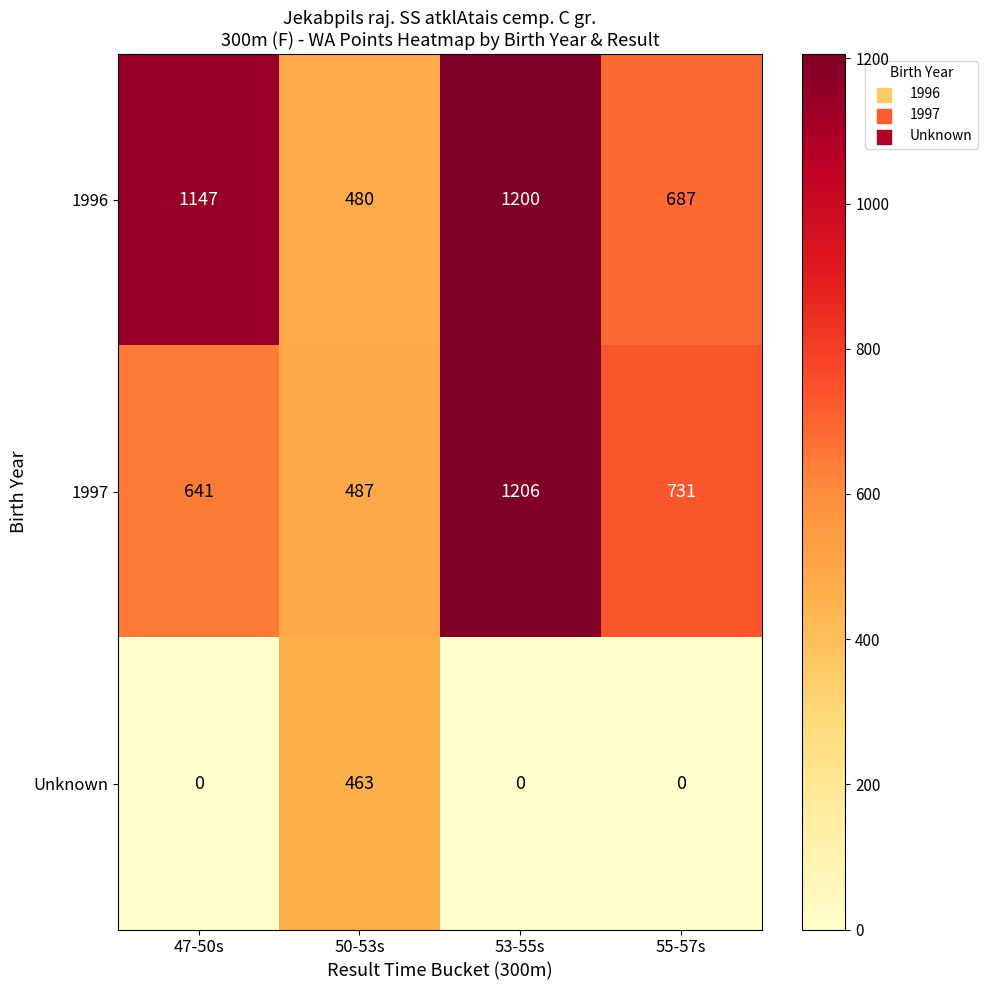

Which category has the lowest value in the 1997 series?

50-53s